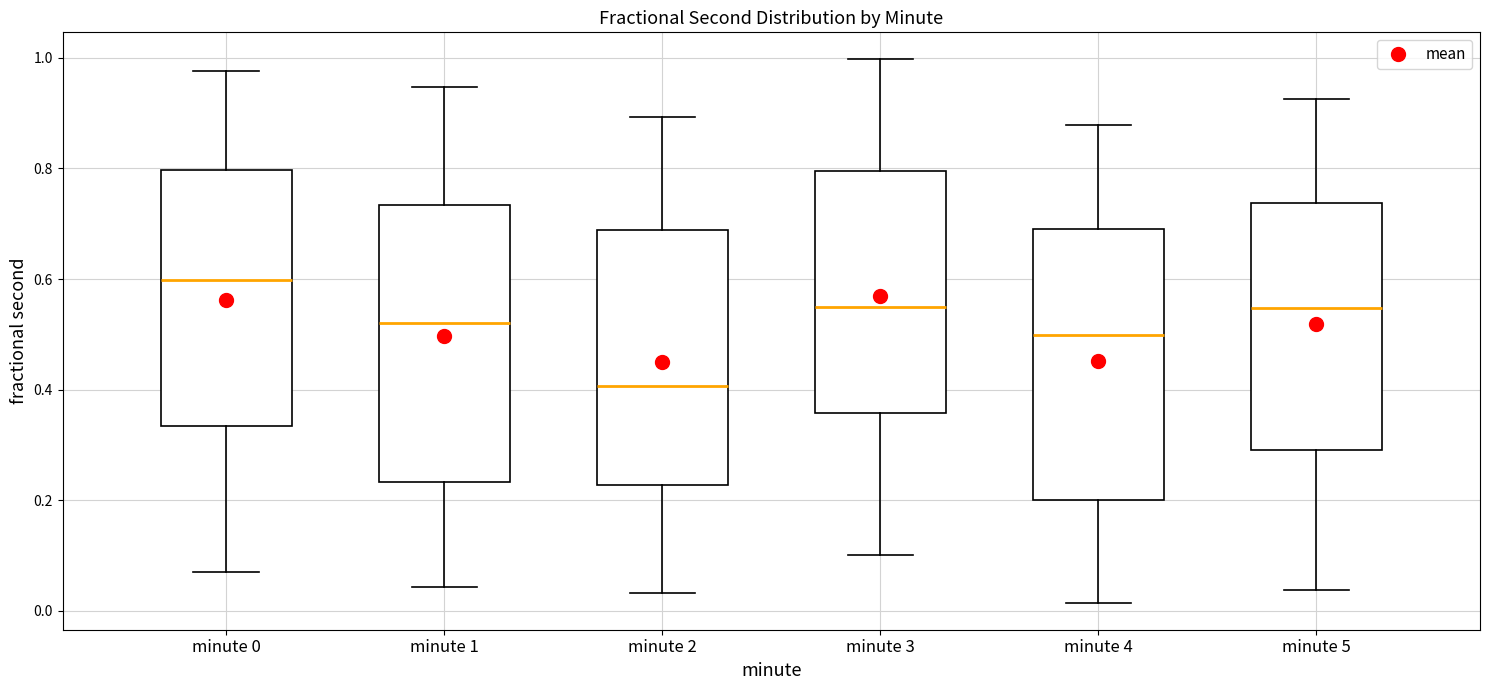

Which box has the highest median line?

minute 0